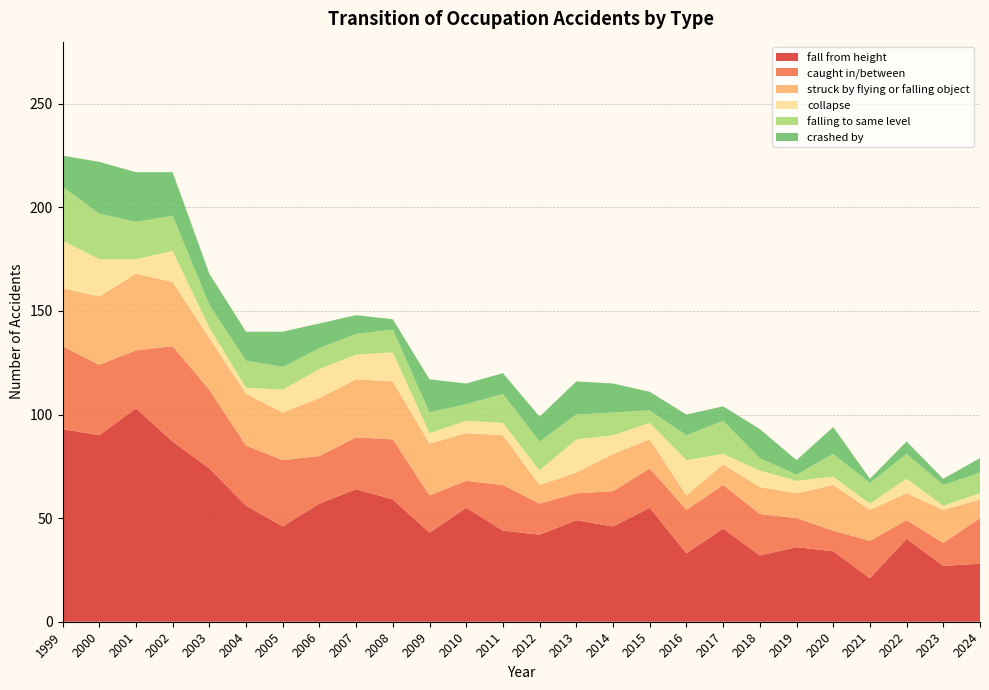

Reading left to right, transcribe all the data shown in this chart.

fall from height: 93	90	103	87	74	56	46	57	64	59	43	55	44	42	49	46	55	33	45	32	36	34	21	40	27	28
caught in/between: 40	34	28	46	38	29	32	23	25	29	18	13	22	15	13	17	19	21	21	20	14	10	18	9	11	22
struck by flying or falling object: 28	33	37	31	25	25	23	28	28	28	25	23	24	9	10	18	14	7	10	13	12	22	15	13	16	9
collapse: 23	18	7	15	5	3	11	14	12	14	5	6	6	7	16	9	8	17	5	8	6	4	3	7	2	3
falling to same level: 26	22	18	17	11	13	11	10	10	11	10	8	14	14	12	11	6	12	16	6	3	11	10	12	10	10
crashed by: 15	25	24	21	15	14	17	12	9	5	16	10	10	12	16	14	9	10	7	14	7	13	2	6	3	7